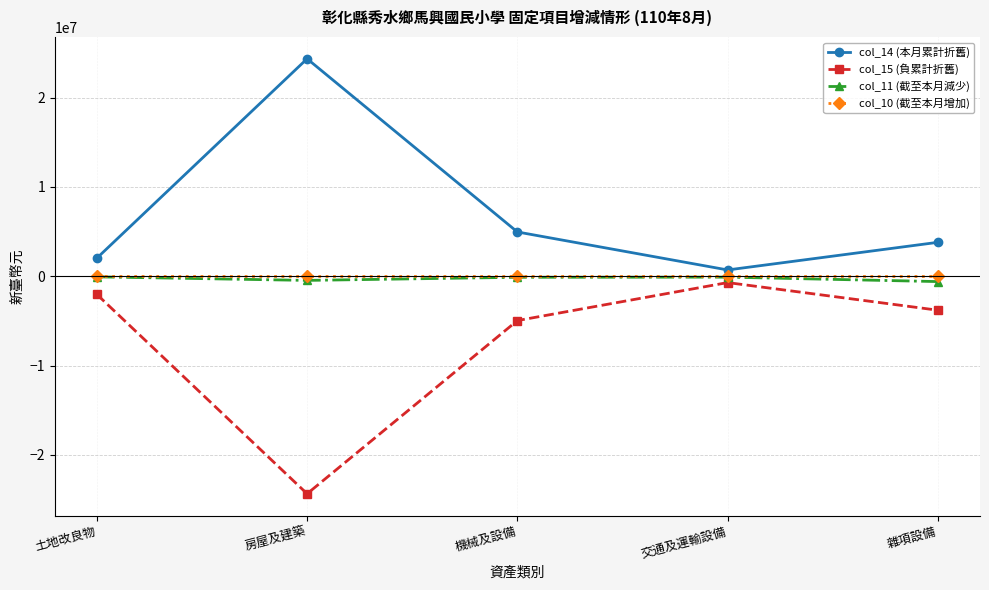

Where is the first local minimum for col_14 (本月累計折舊)?

交通及運輸設備